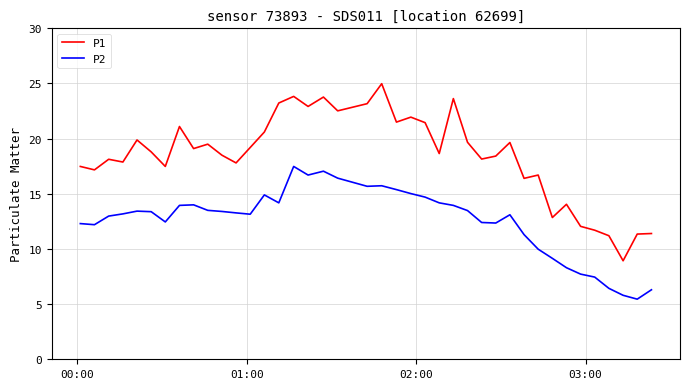

What is the smallest value displayed?

5.5